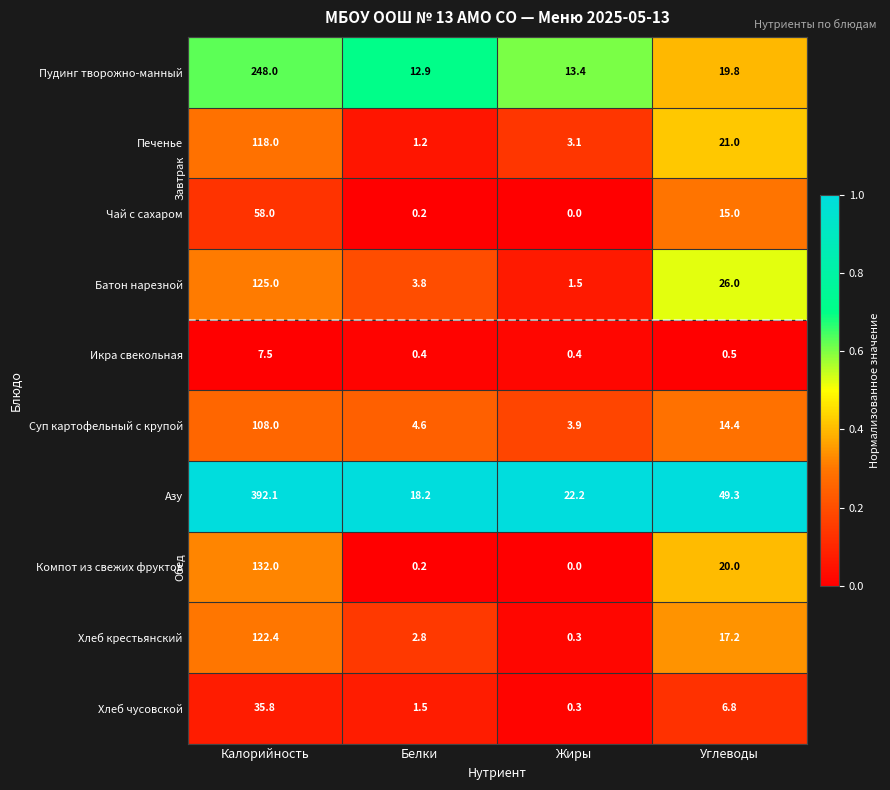

What is the average value of the Хлеб крестьянский series?

35.7